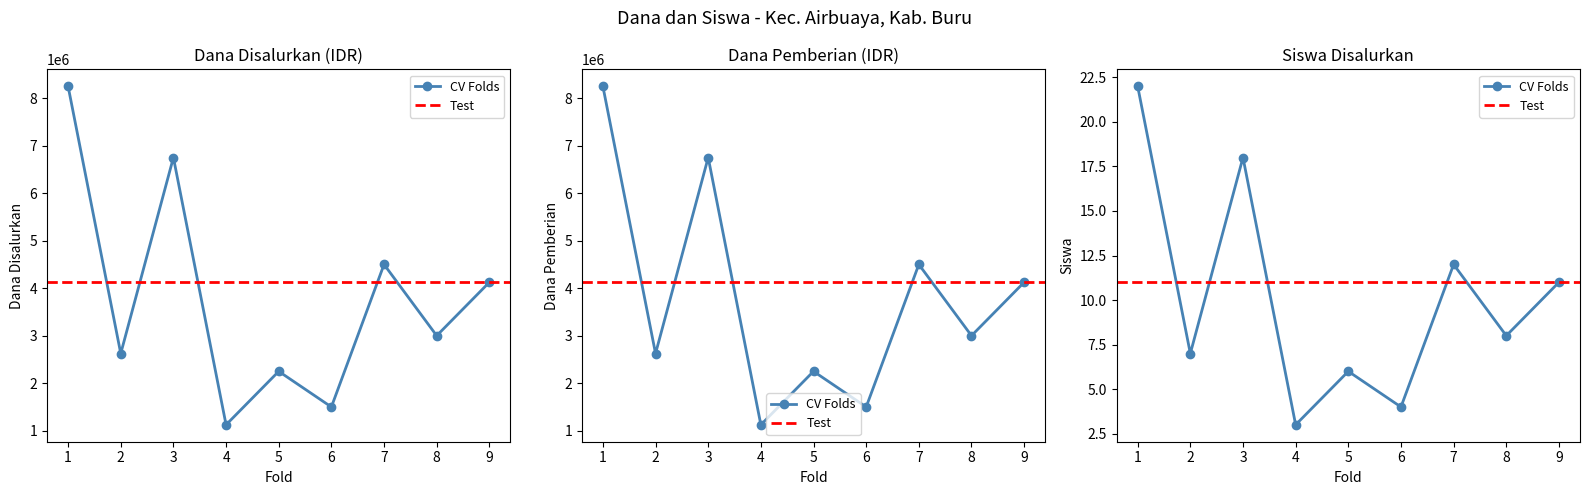

Is the value of Disalurkan (Dana) at 6 greater than the value of Pemberian (Dana) at 9?

No